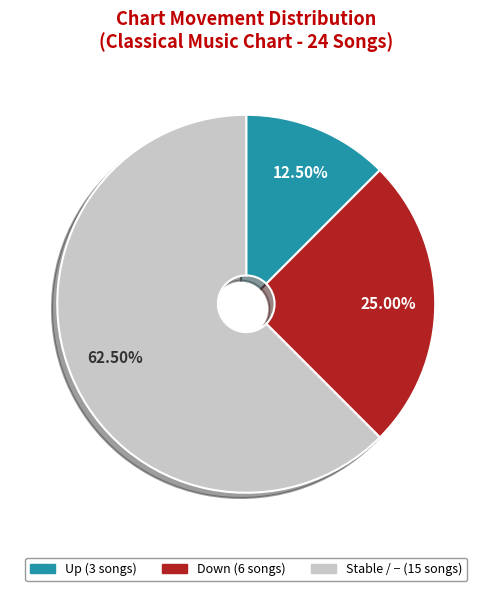

Is there a majority slice in this chart?

Yes